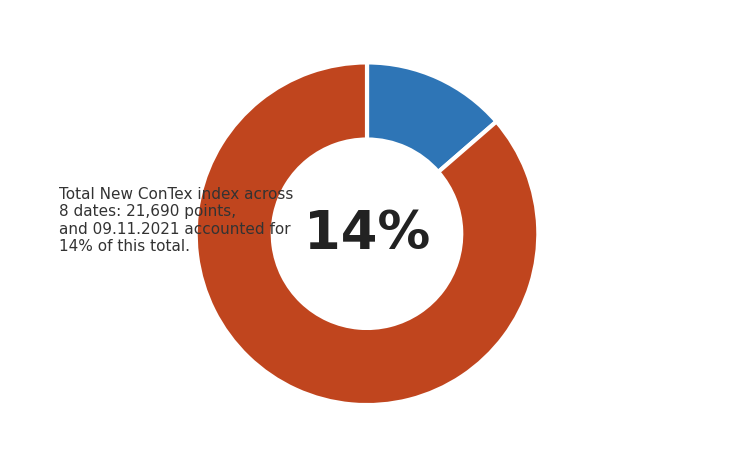

True or false: 23.11.2021 accounts for 7% of the total.

False